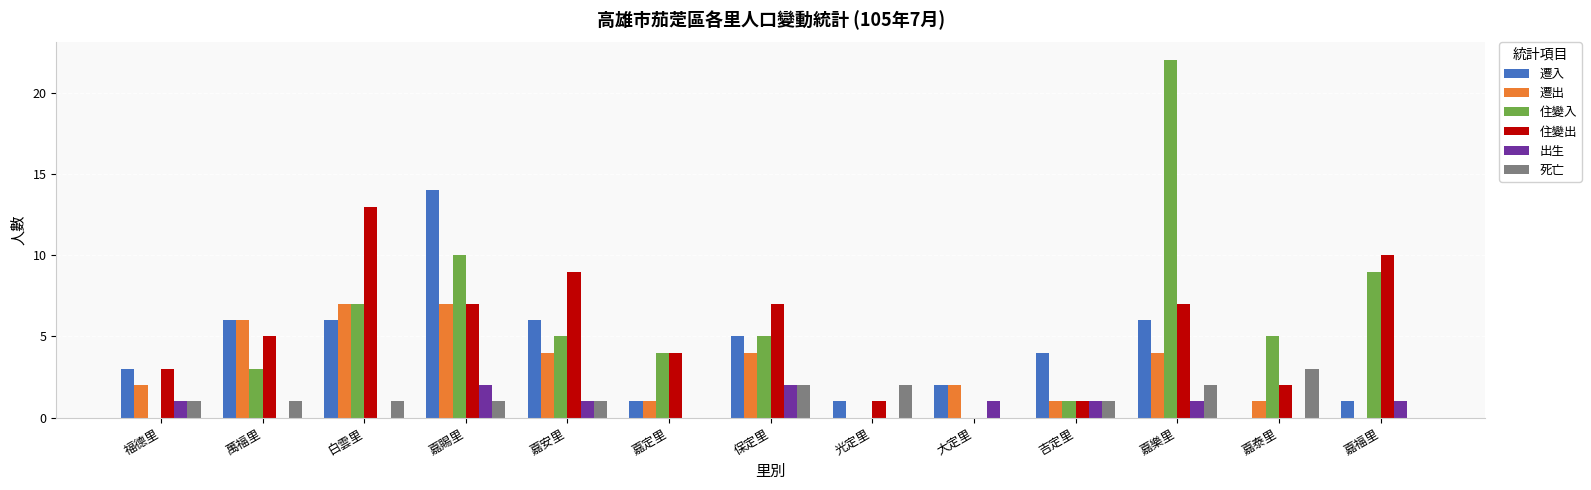

What are all the series names shown in the legend?

遷入, 遷出, 住變入, 住變出, 出生, 死亡